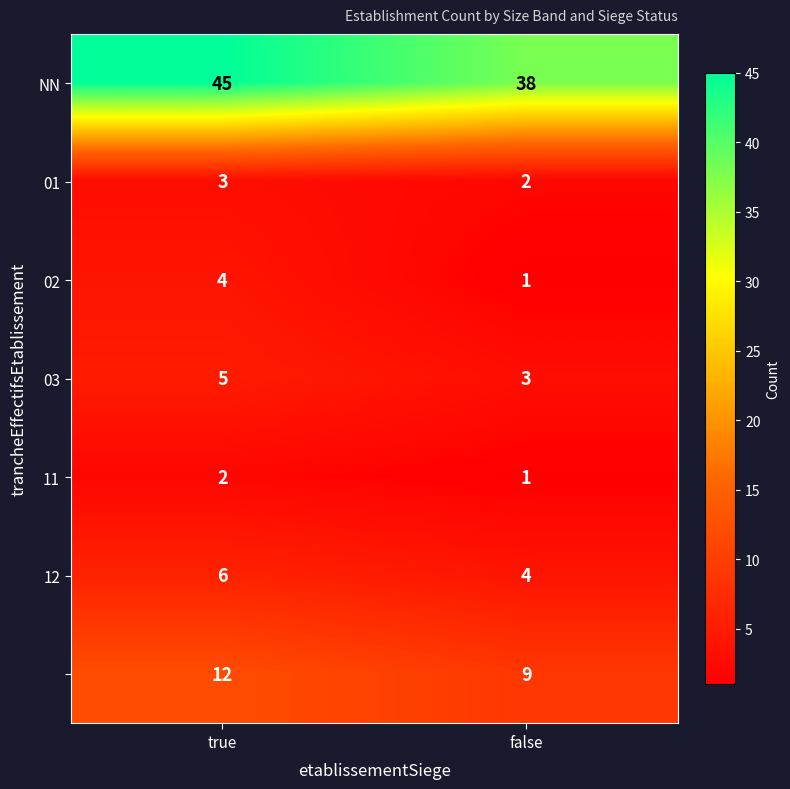

Which label corresponds to the largest value in the chart?

true